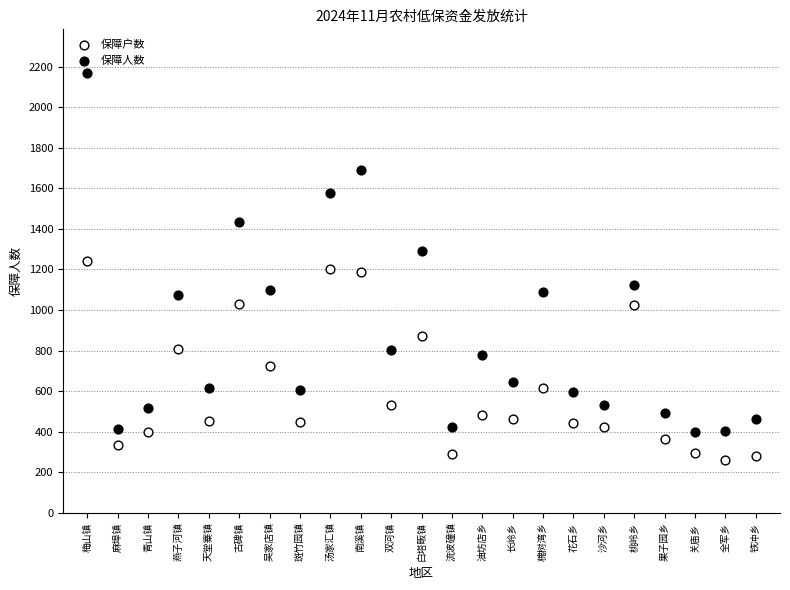

Which series reaches the maximum Y coordinate?

保障人数